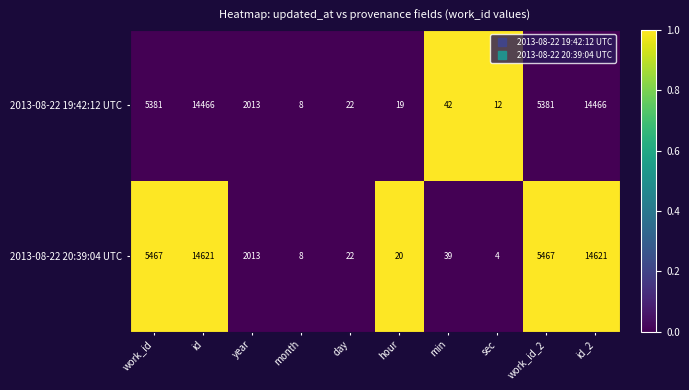

Reading left to right, extract all data points from this chart.

2013-08-22 19:42:12 UTC: 5381	14466	2013	8	22	19	42	12	5381	14466
2013-08-22 20:39:04 UTC: 5467	14621	2013	8	22	20	39	4	5467	14621